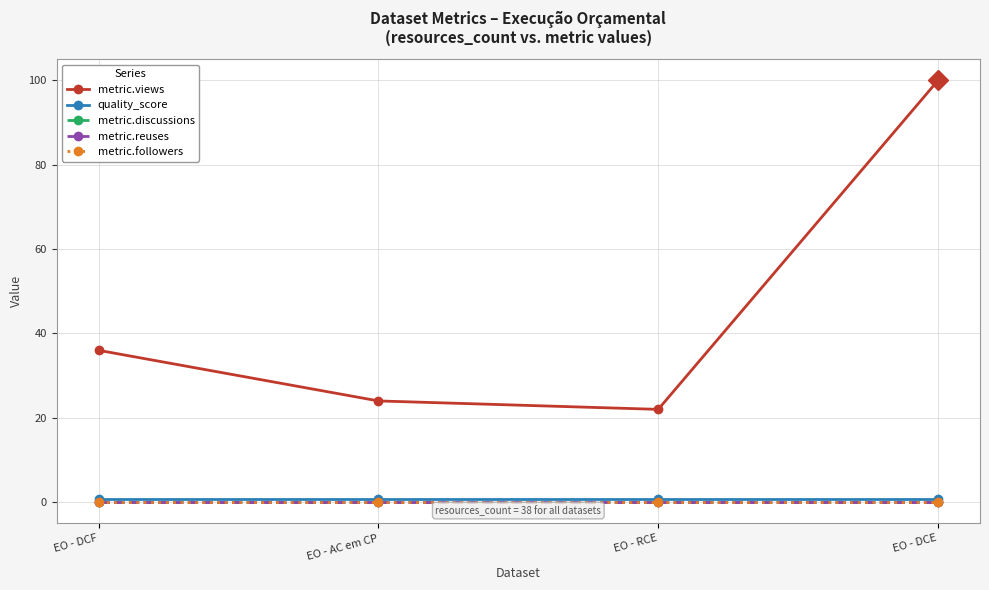

True or false: metric.views and metric.reuses intersect in this chart.

False